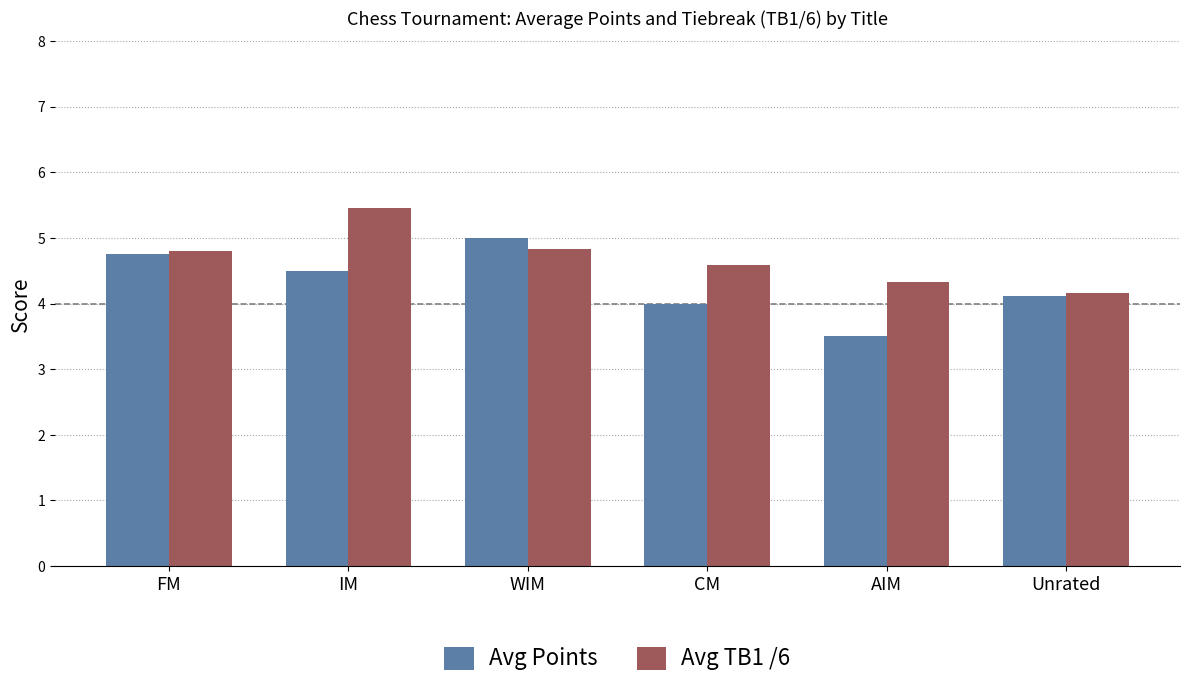

What is the value of the Avg TB1 /6 bar at the 6th from the left?

4.2